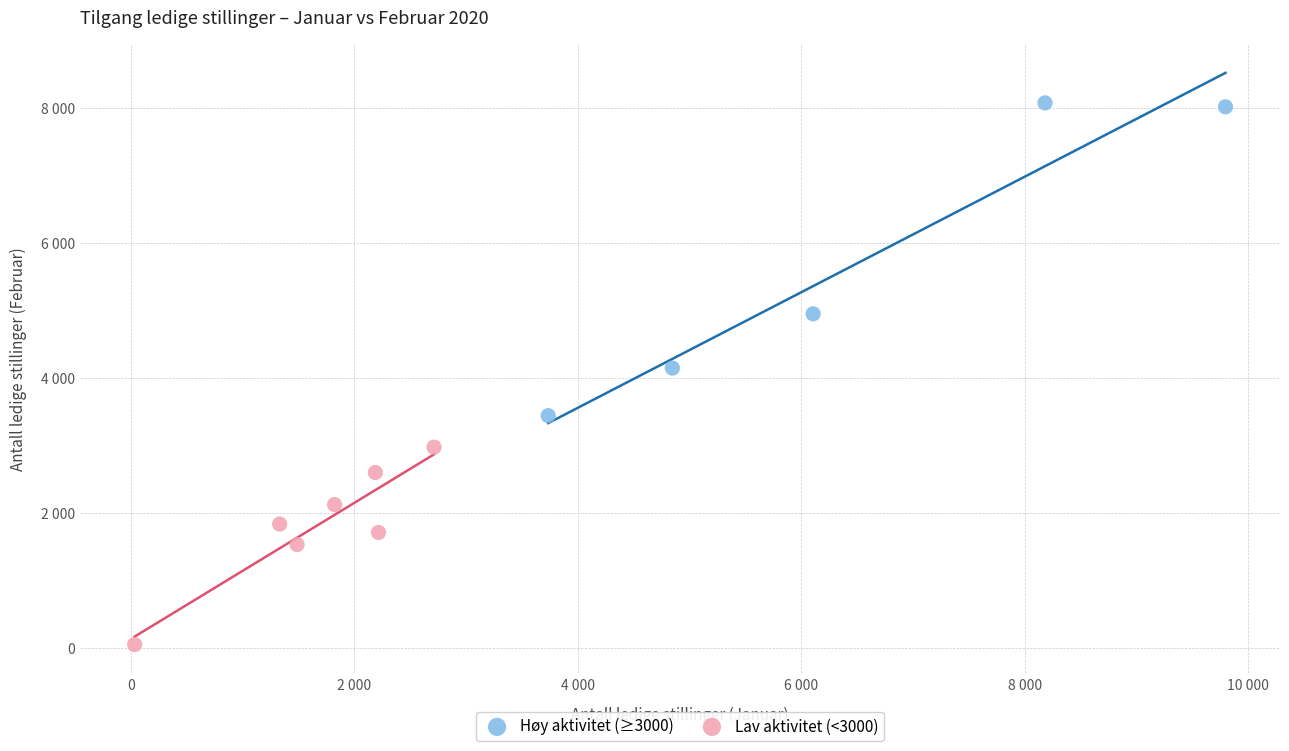

Which series reaches the minimum Y coordinate?

Lav aktivitet (<3000)